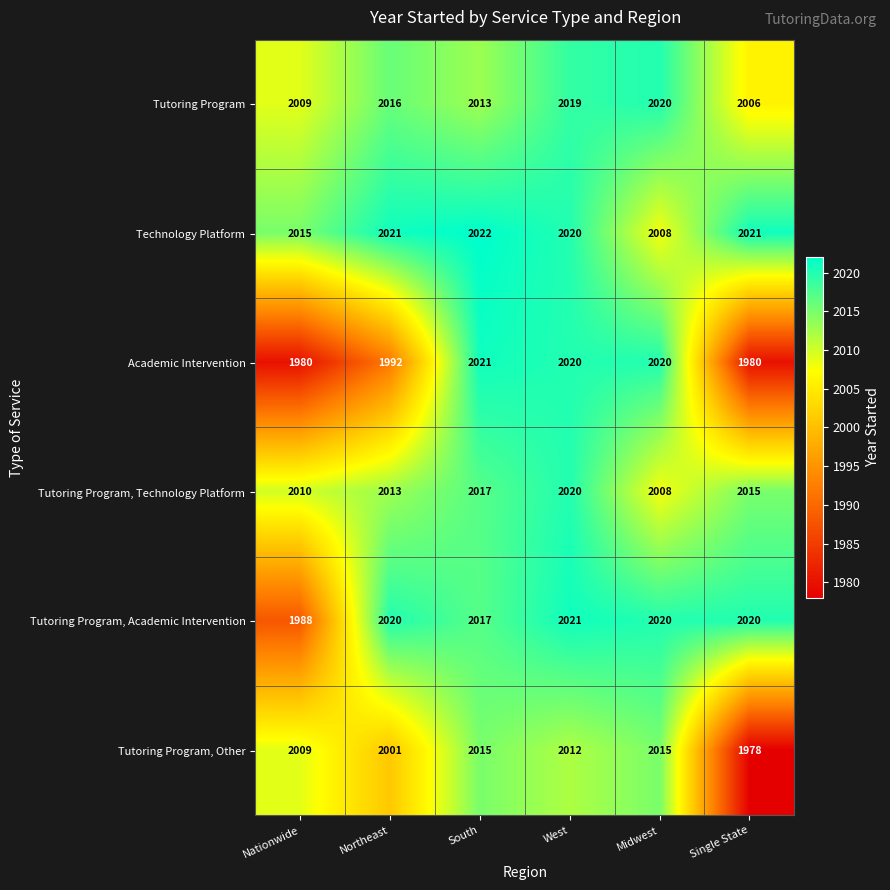

True or false: Technology Platform has a value of 2008 at Midwest.

True